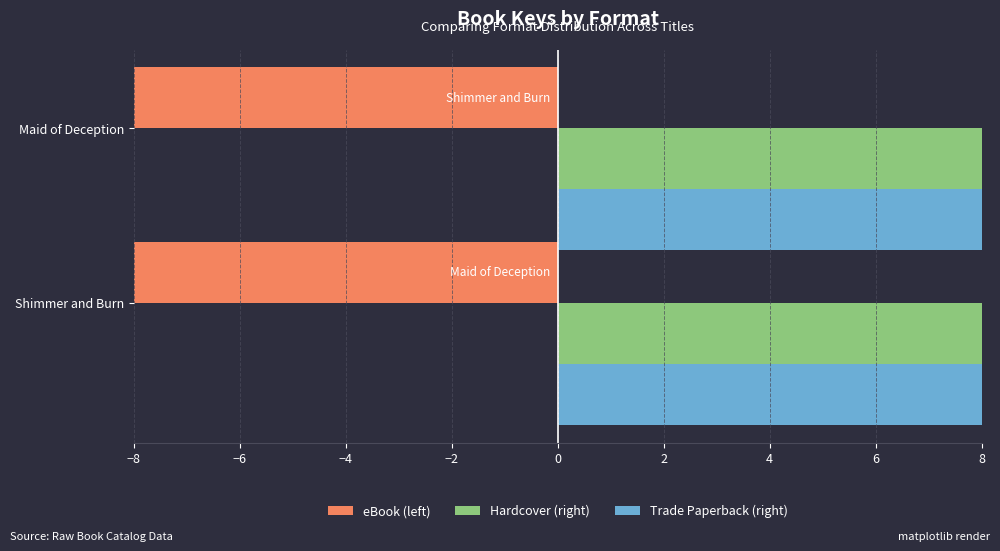

What is the average value of the Trade Paperback series?

32.9